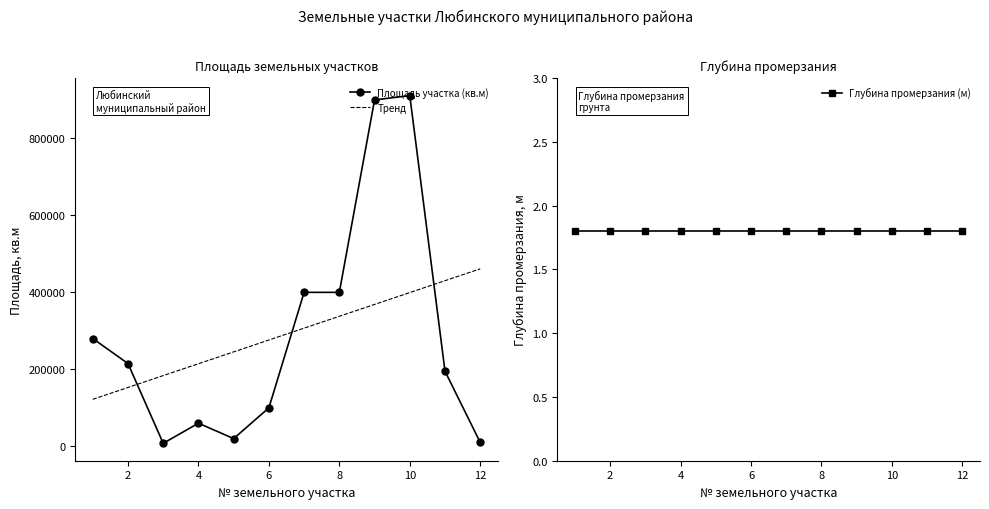

Rank the categories by Тренд value from highest to lowest.

11, 10, 9, 8, 14, 12, 10, 8, 6, 4, 2, 0